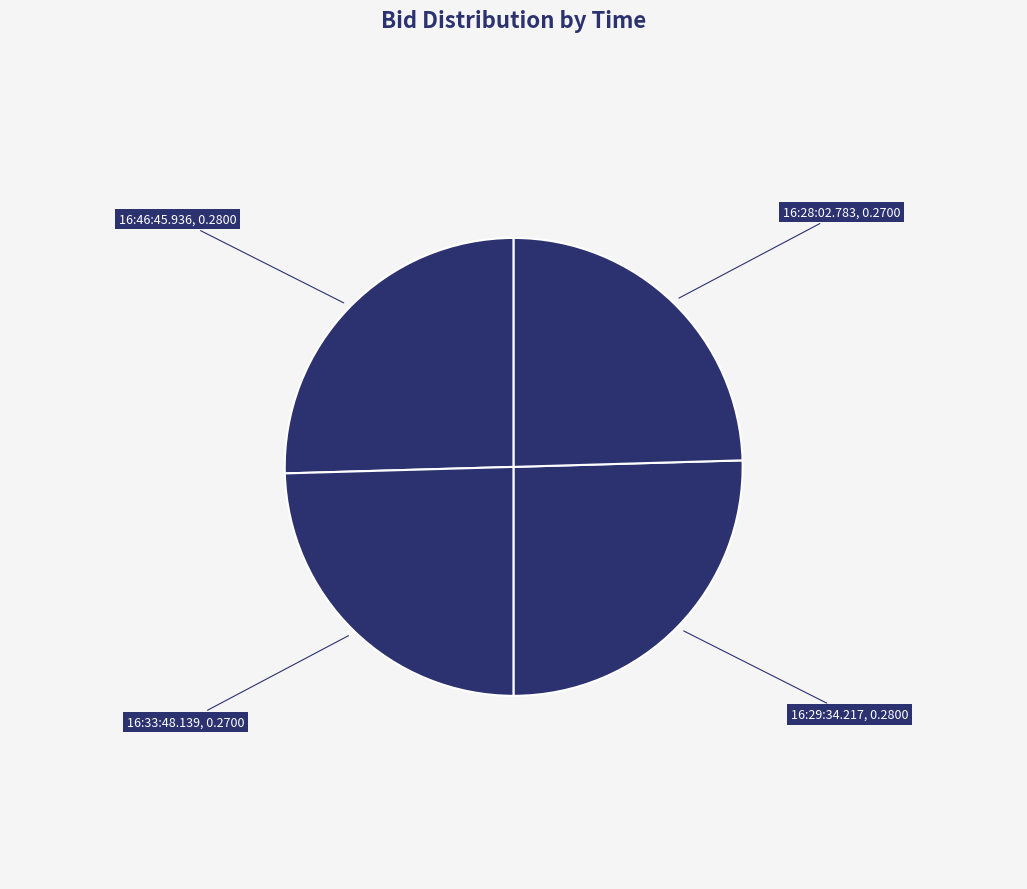

Which has a higher value, 16:46:45.936 or 16:28:02.783?

16:46:45.936